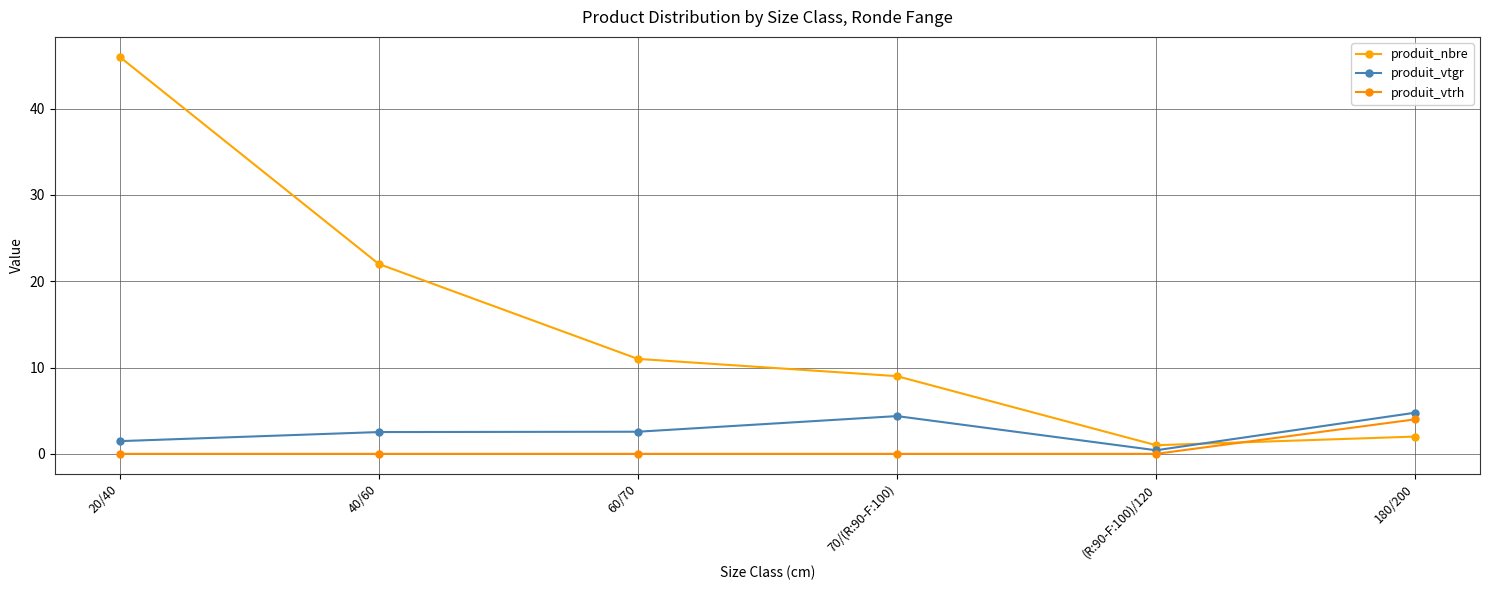

Which series has the largest range (max minus min)?

produit_nbre